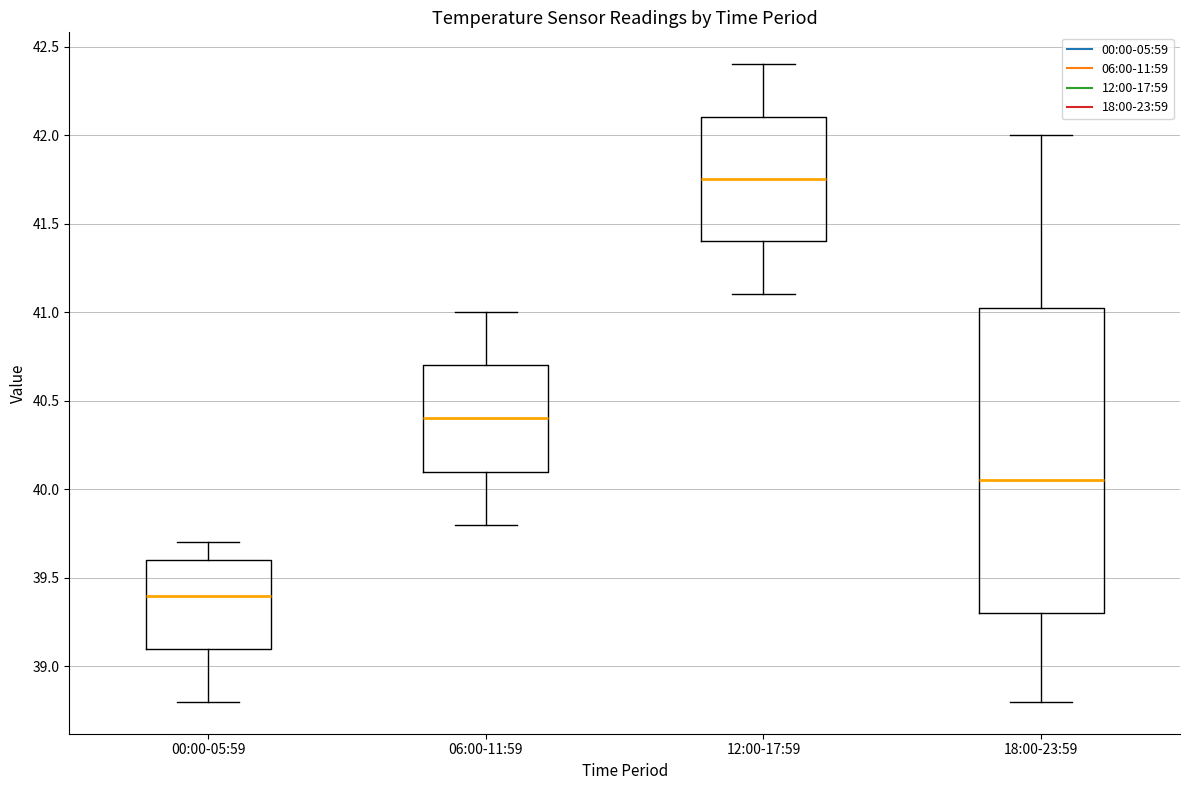

Reading left to right, transcribe this box plot: for each box, give where its median line is, the range the box spans, and where its two whiskers end, as read against the y-axis. The values are not printed on the chart, so give them approximately, as read against the axis.

00:00-05:59: median 39.40, box 39.10 to 39.60, whiskers 38.80 to 39.70
06:00-11:59: median 40.40, box 40.10 to 40.70, whiskers 39.80 to 41.00
12:00-17:59: median 41.75, box 41.40 to 42.10, whiskers 41.10 to 42.40
18:00-23:59: median 40.05, box 39.30 to 41.05, whiskers 38.80 to 42.00